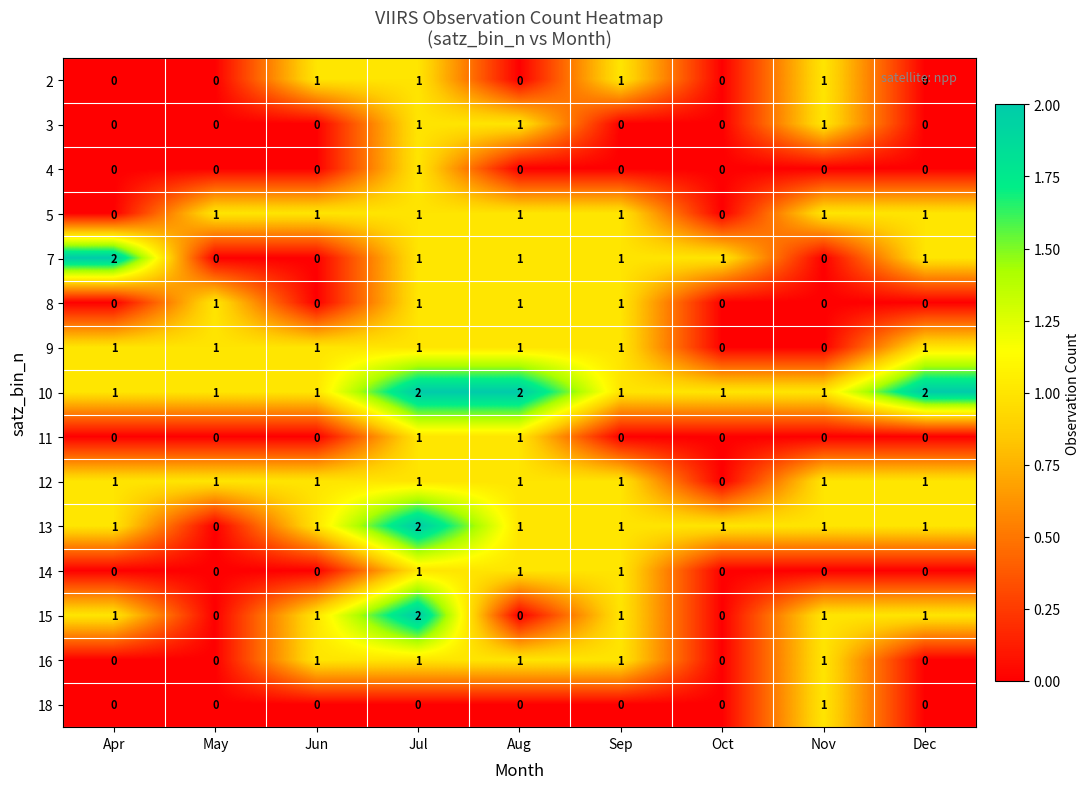

Which category has the lowest value in the 13 series?

May